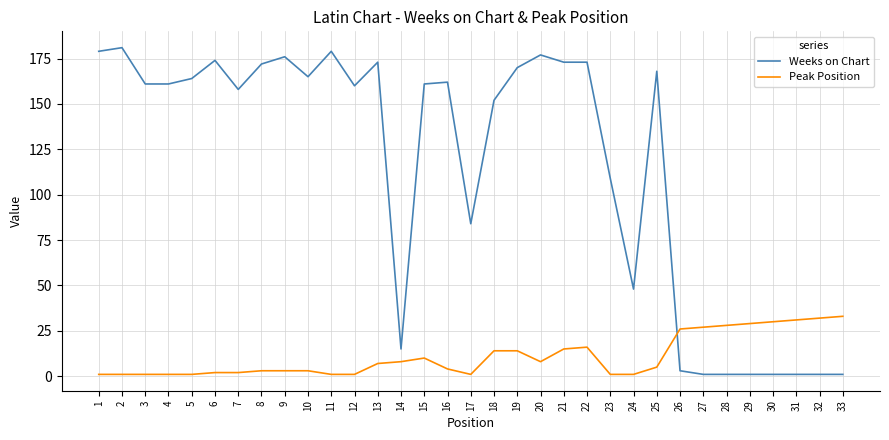

True or false: Weeks on Chart has a value of 111 at 5.

False